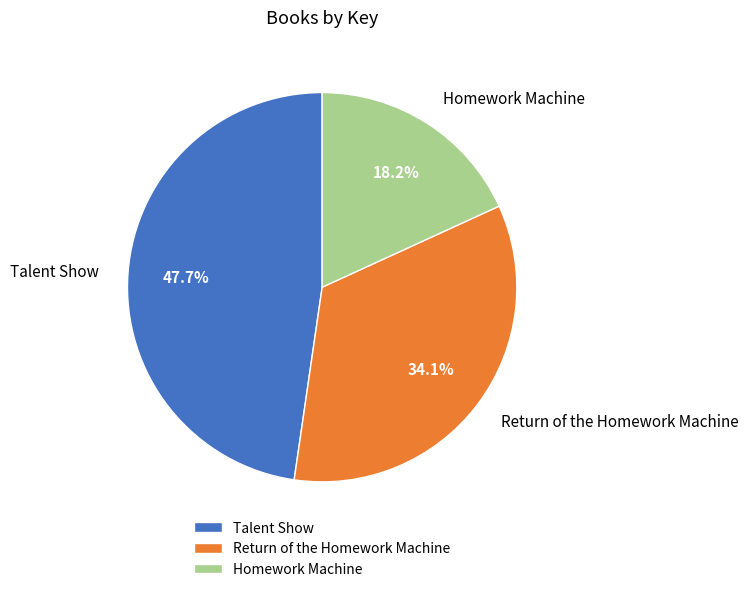

Is the sum of Return of the Homework Machine and Homework Machine greater than half?

Yes